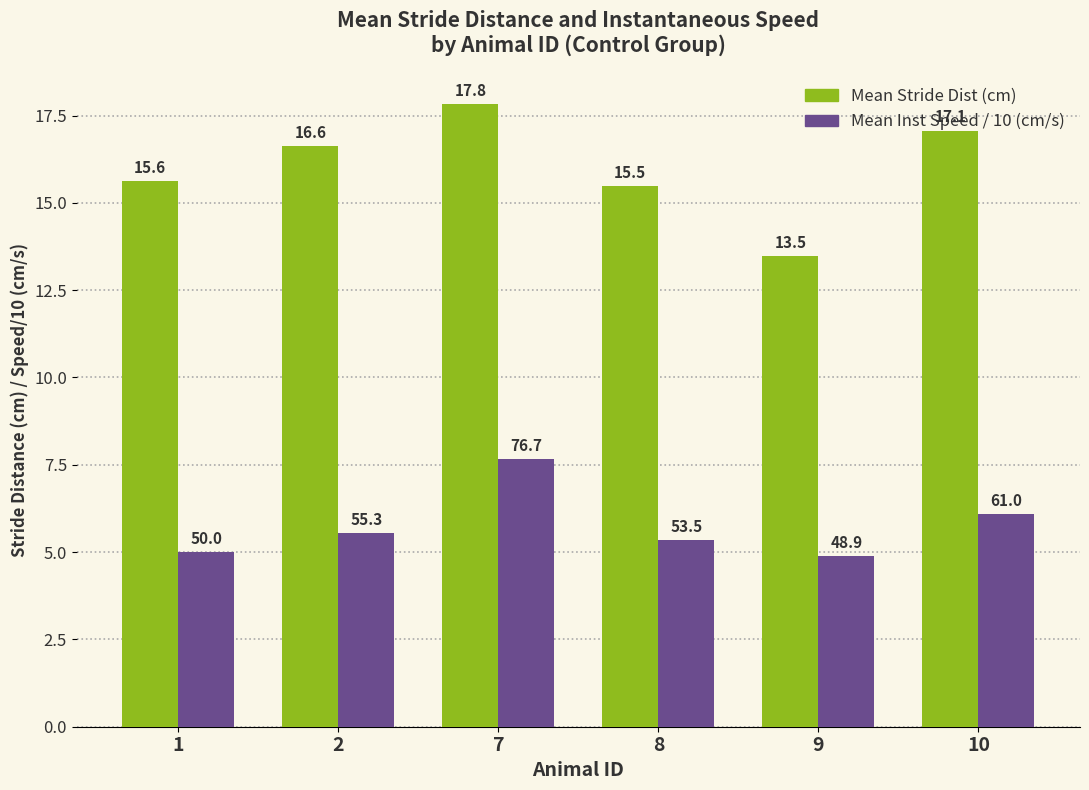

Read the Mean Inst Speed / 10 (cm/s) value at 9.

4.9